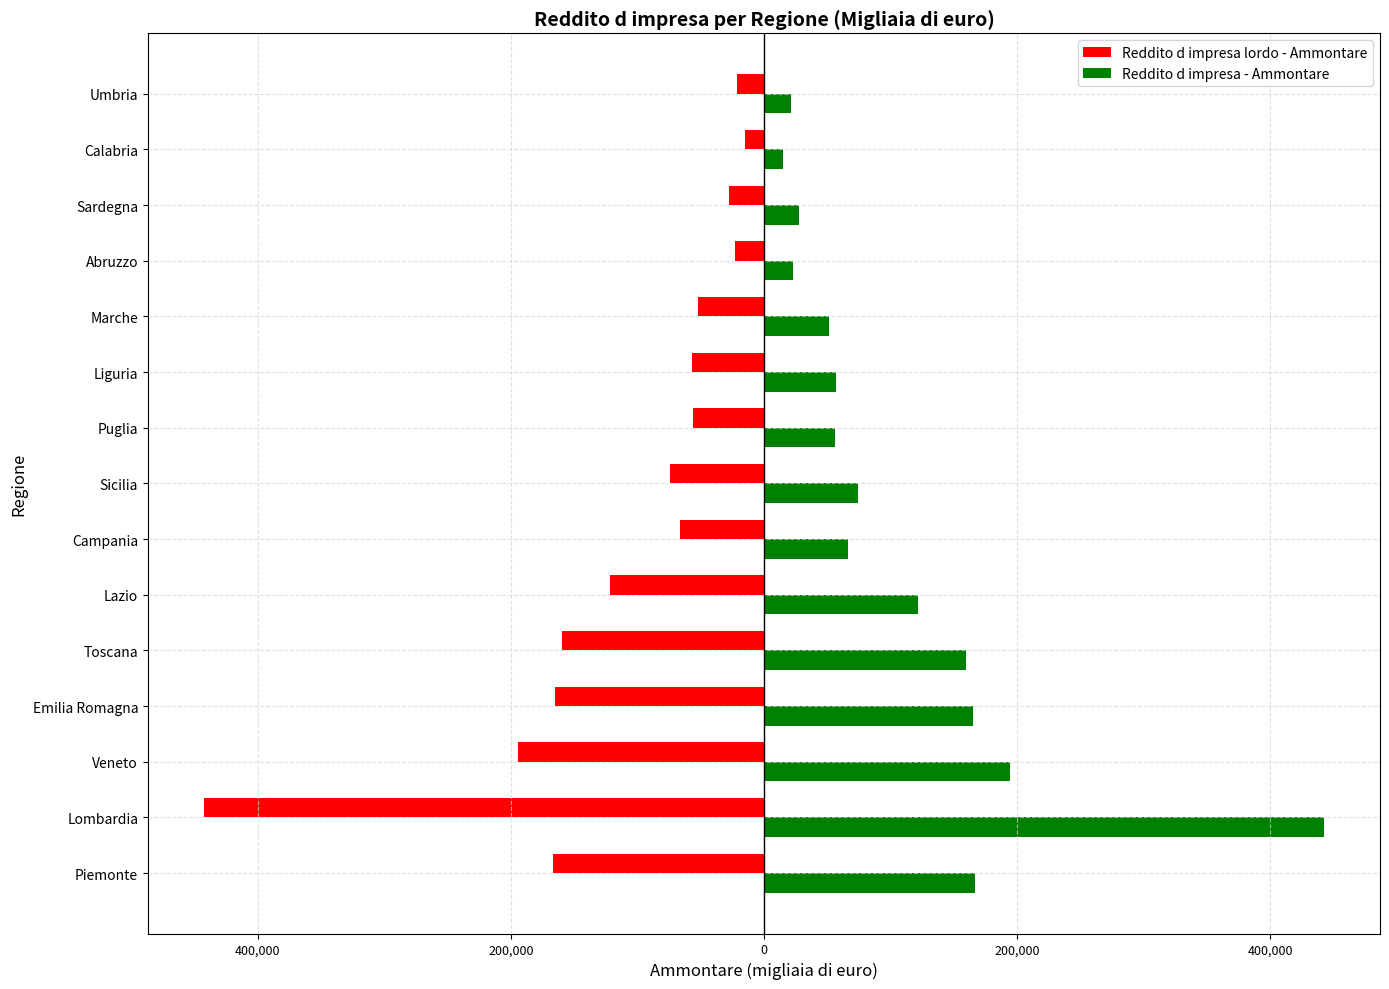

What are all the series names shown in the legend?

Reddito d impresa lordo - Ammontare, Reddito d impresa - Ammontare